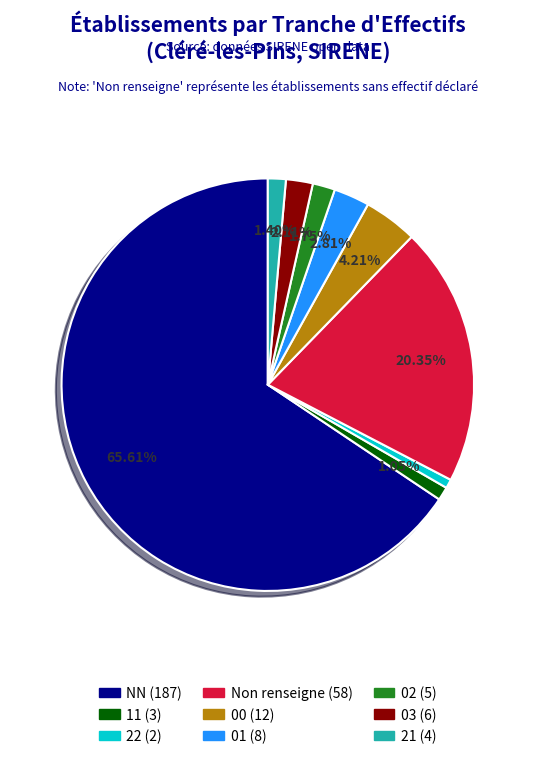

Is there a majority slice in this chart?

Yes